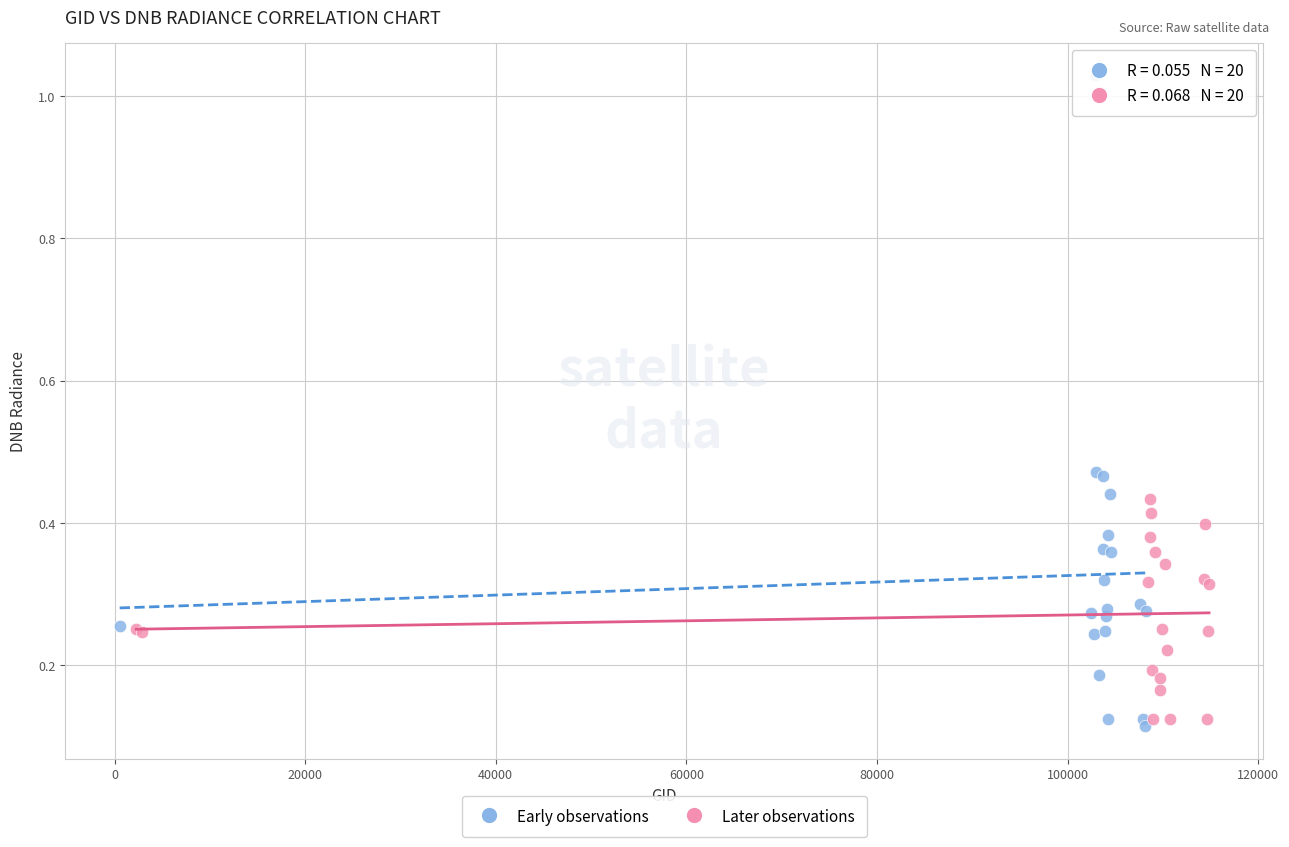

Which series reaches the maximum Y coordinate?

Early observations